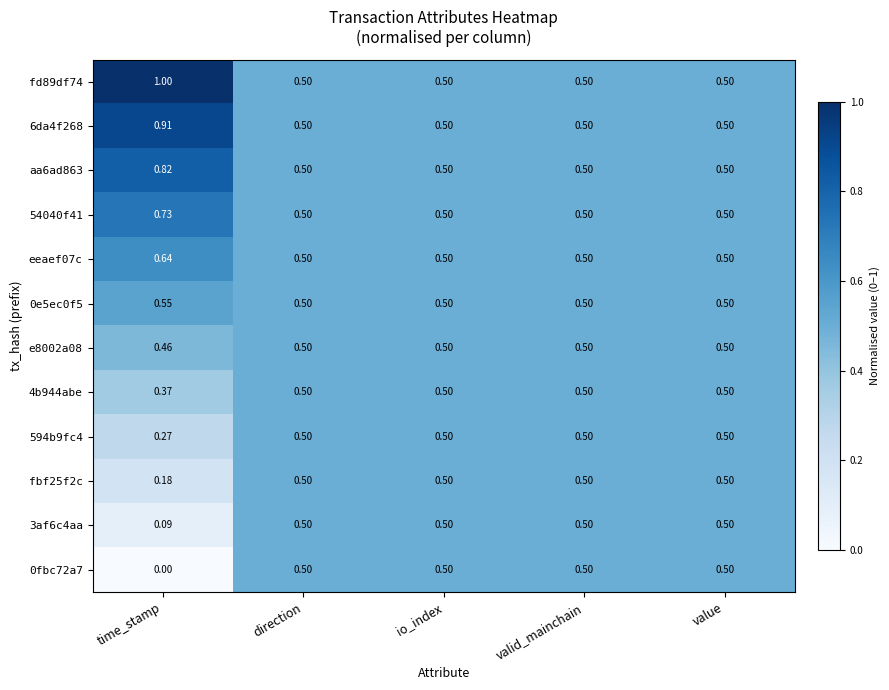

Which series has the largest total across all categories?

fd89df74